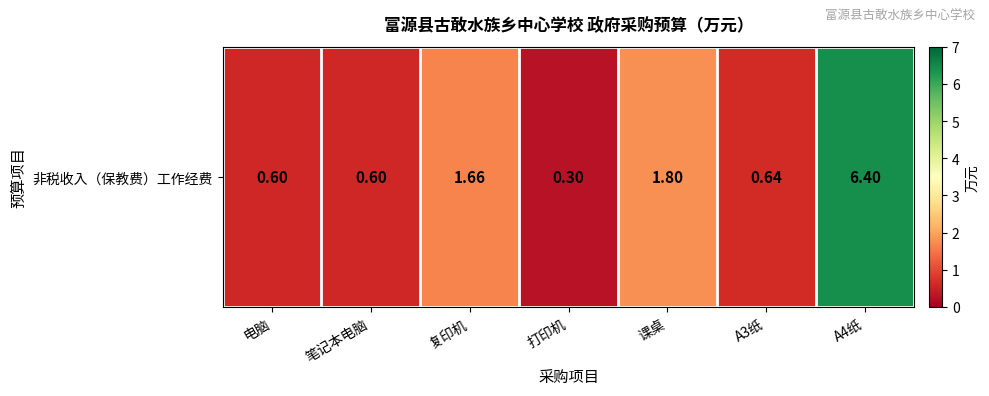

Where is the data nearest to the value 3?

课桌